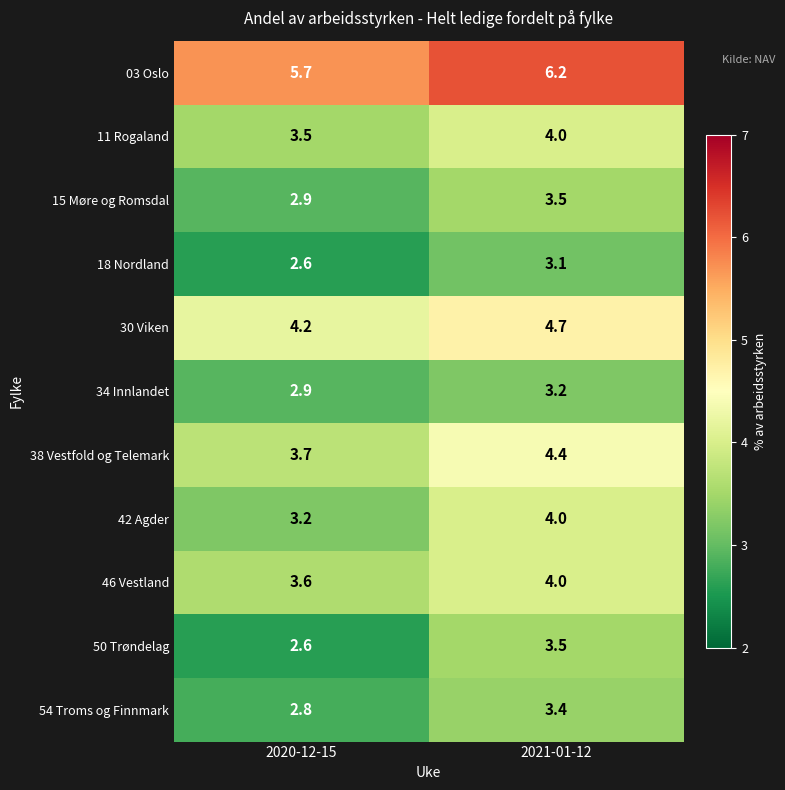

Which category has the lowest value across all series?

2020-12-15